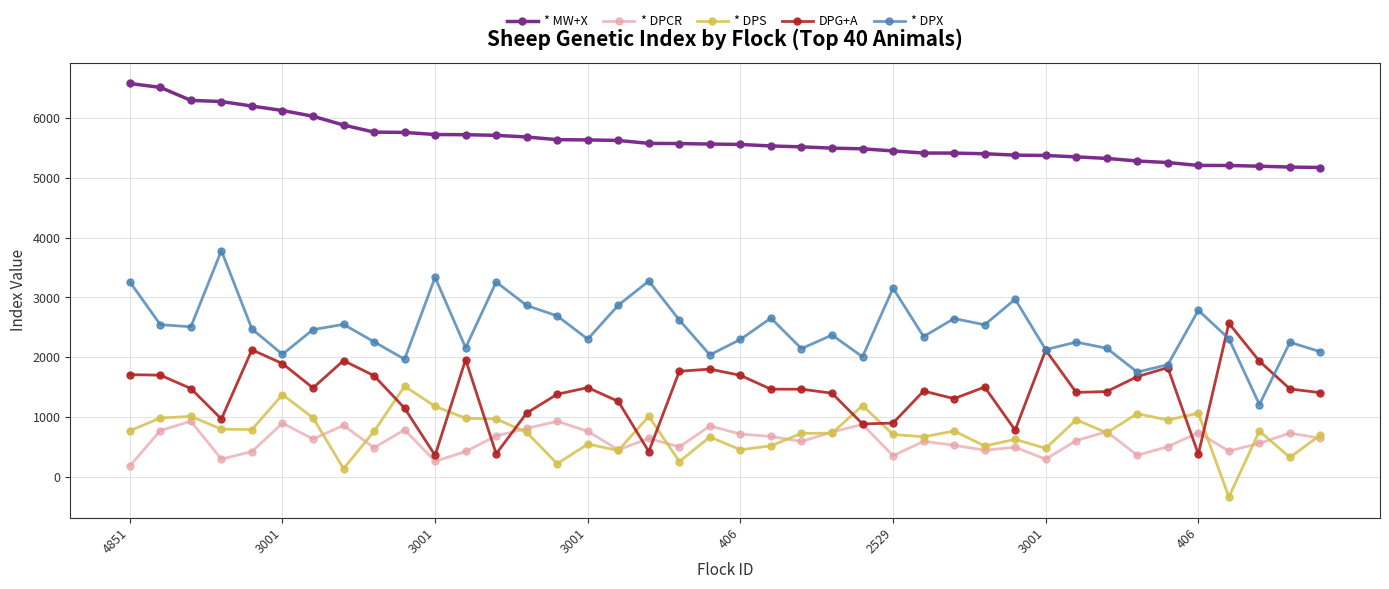

What is the maximum value for DPG+A?

2569